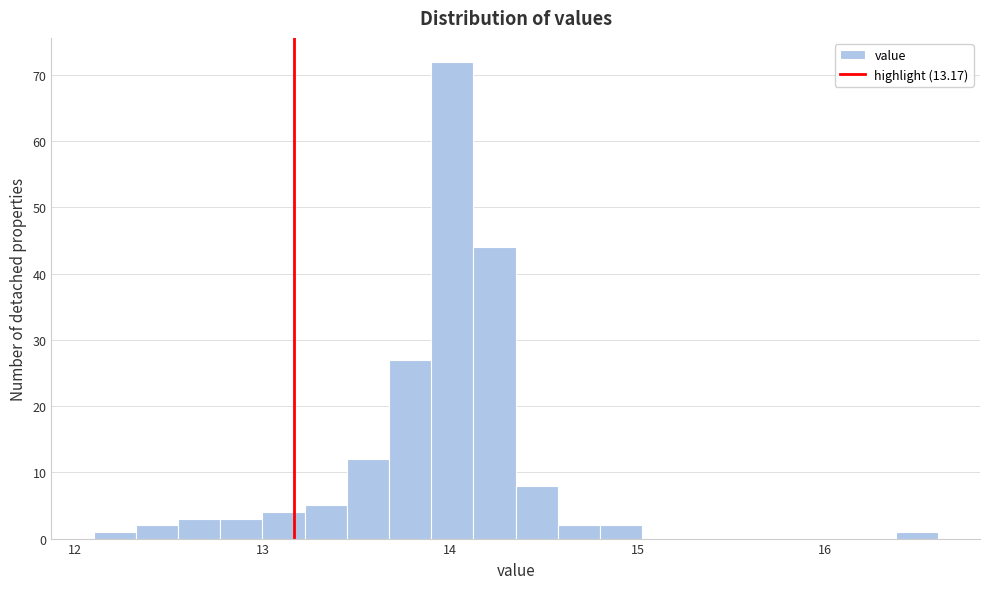

Around what value on the x-axis is the tallest bar? Give the approximate position of its centre, as read against the axis.

14.0